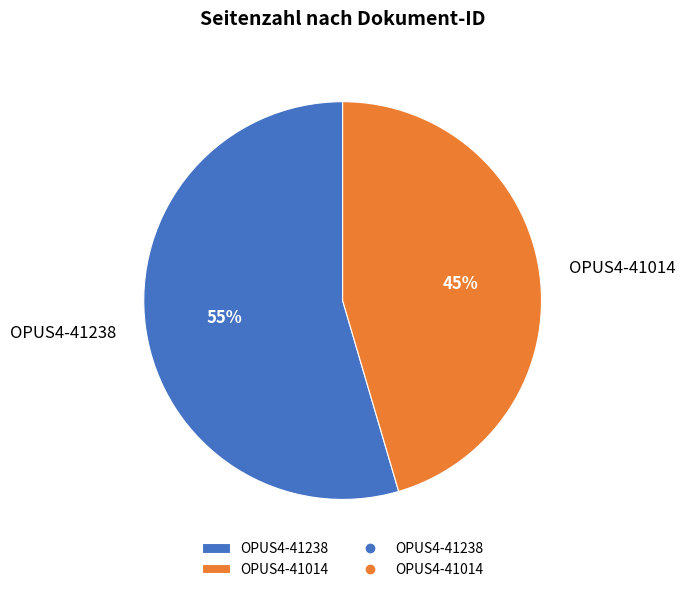

How many segments does this pie chart have?

2